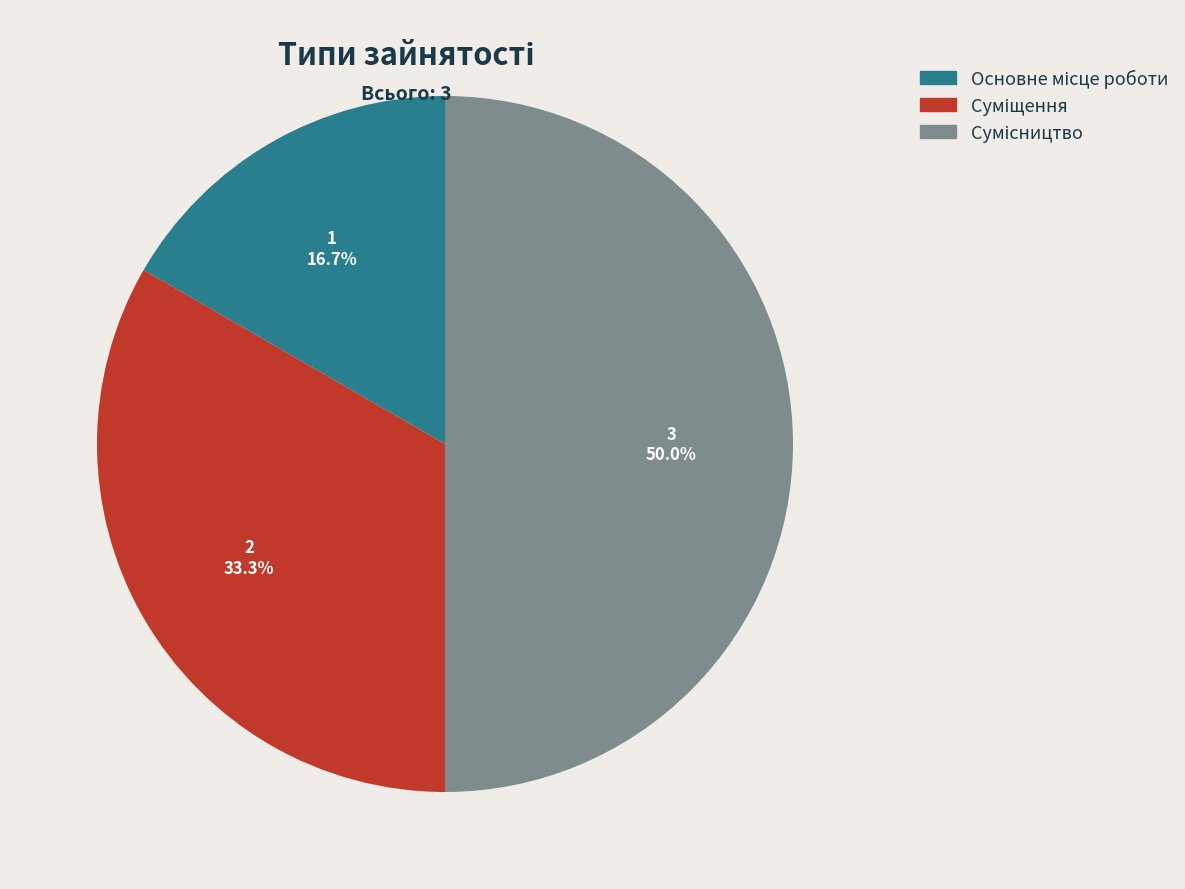

How many segments does this pie chart have?

3